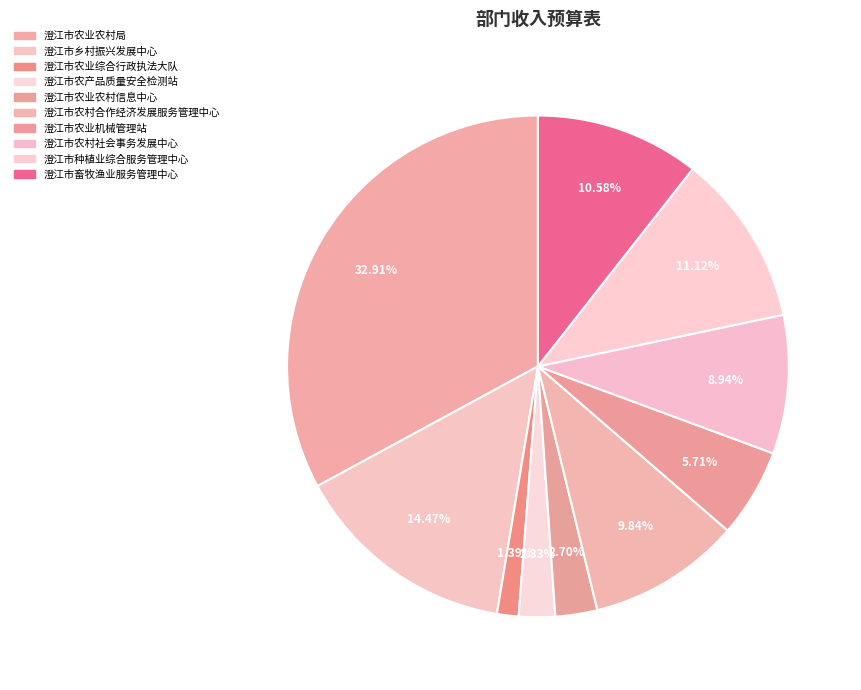

Count the number of slices in the pie.

10